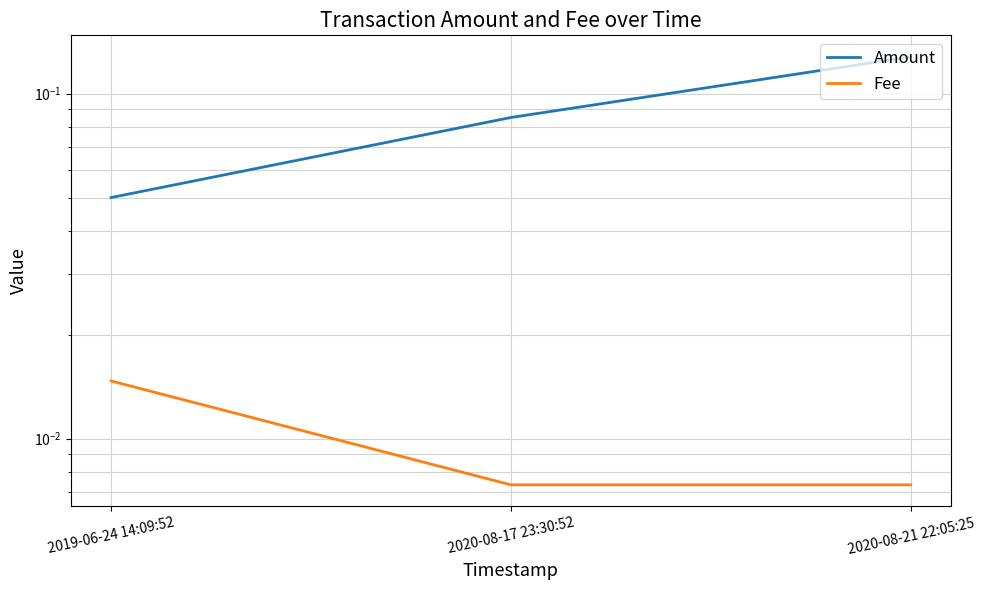

The Amount series shows 0.2 at 2020-08-21 22:05:25. True or false?

False